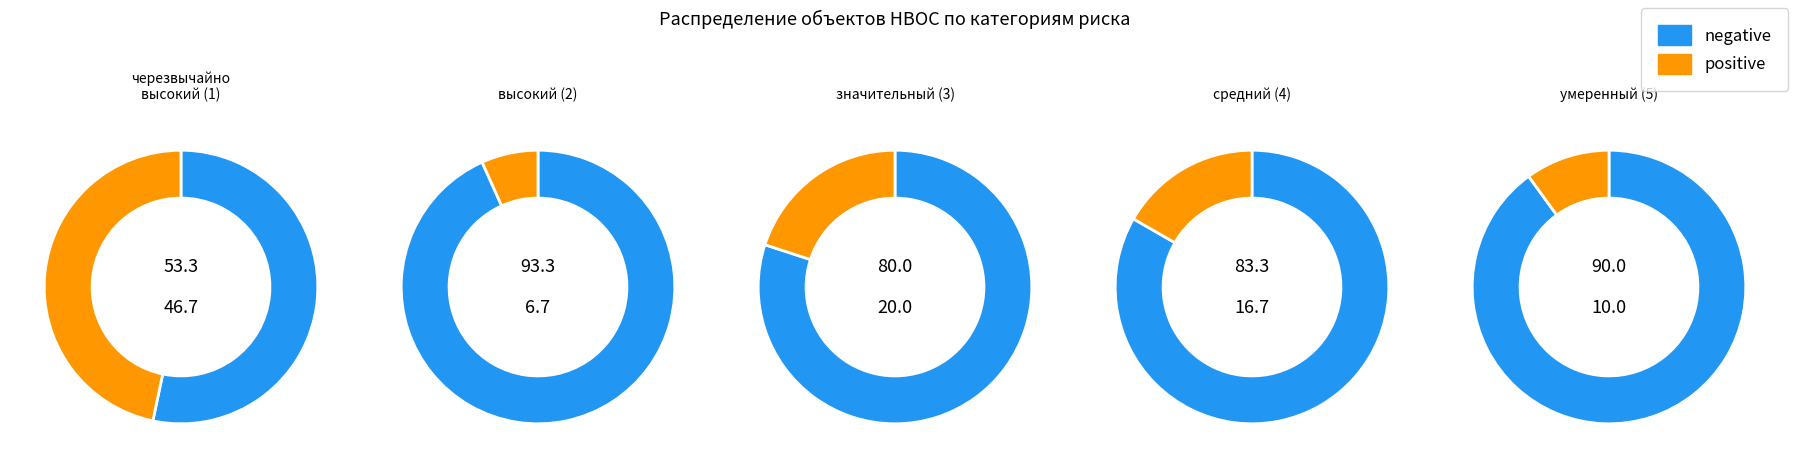

Count the number of slices in the pie.

5